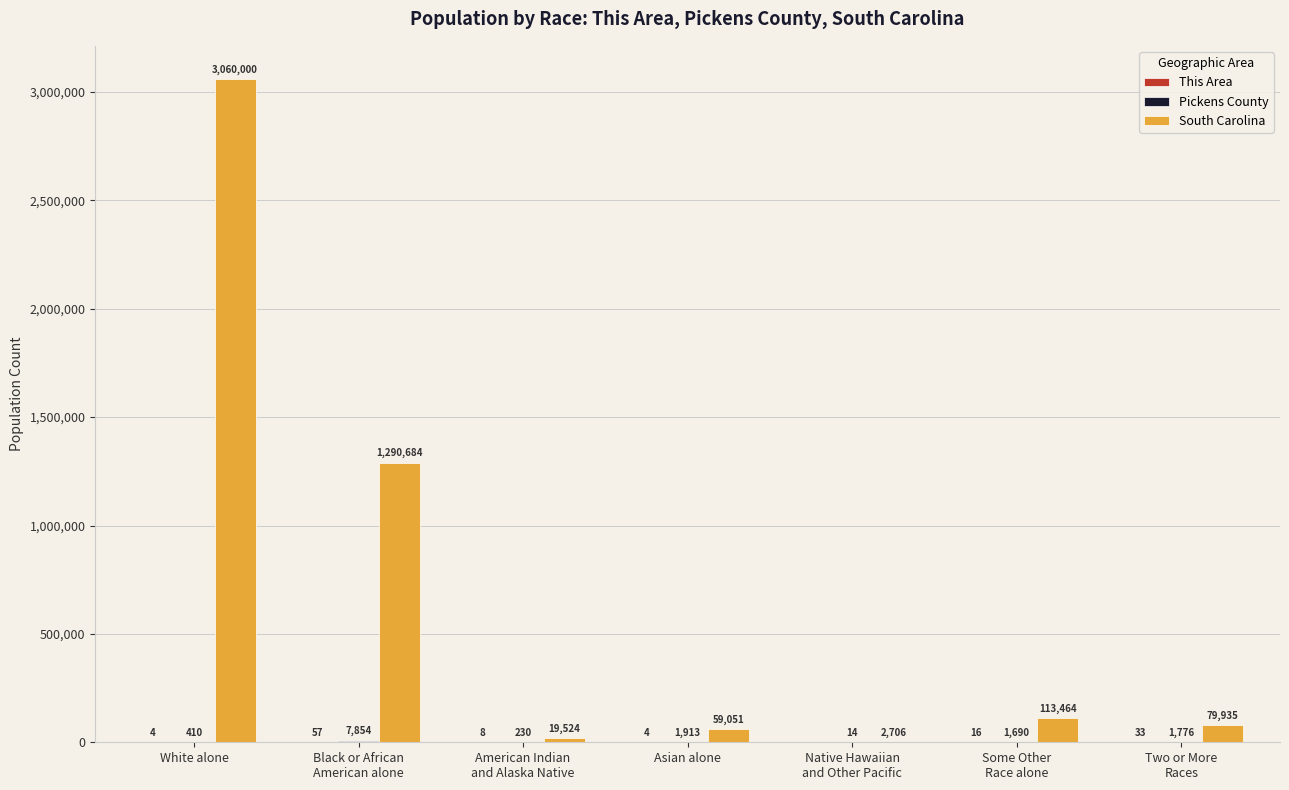

Count the number of categories in the chart.

7